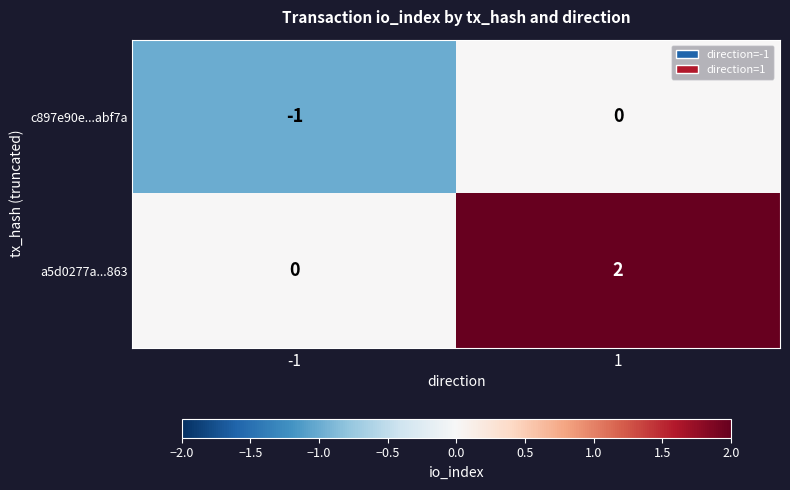

Is it true that c897e90e...abf7a equals 0 at 1?

True